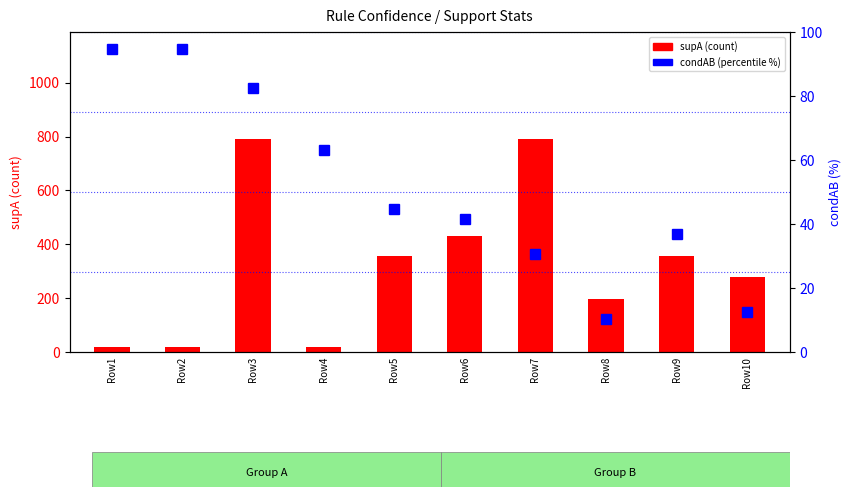

What is the value of the condAB (% scaled) bar at the 3rd from the left?

82.6